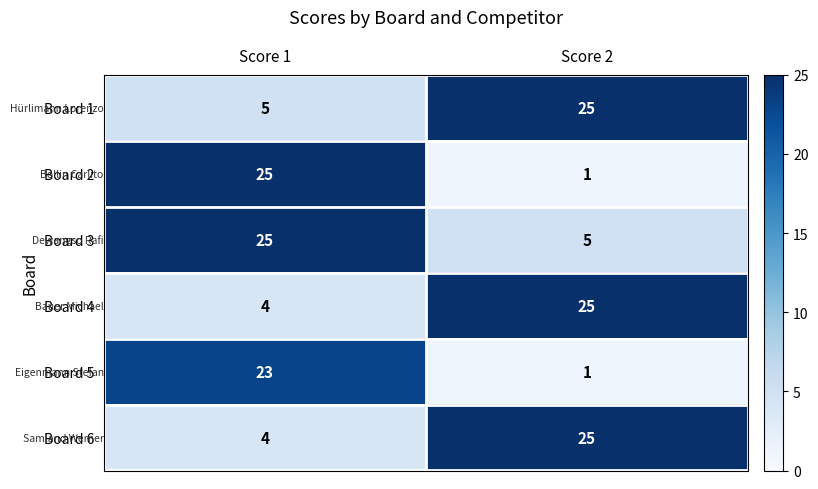

True or false: Board 5 has a value of 0 at Score 2.

False